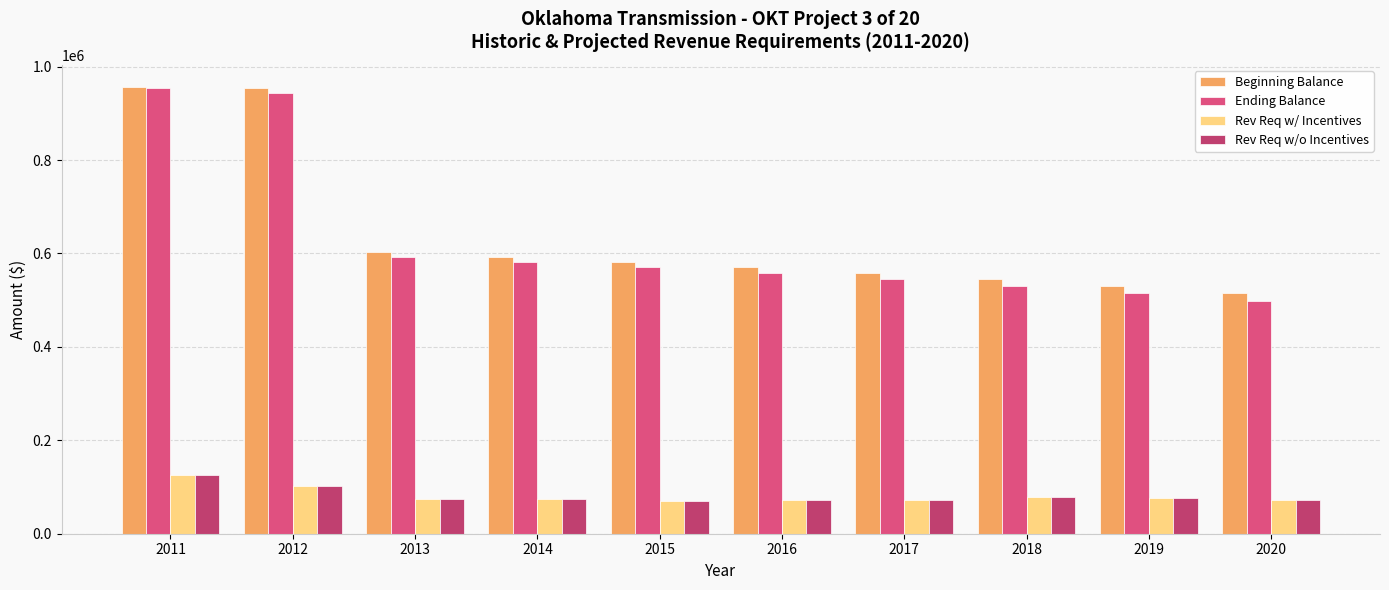

What are all the series names shown in the legend?

Beginning Balance, Ending Balance, Rev Req w/ Incentives, Rev Req w/o Incentives